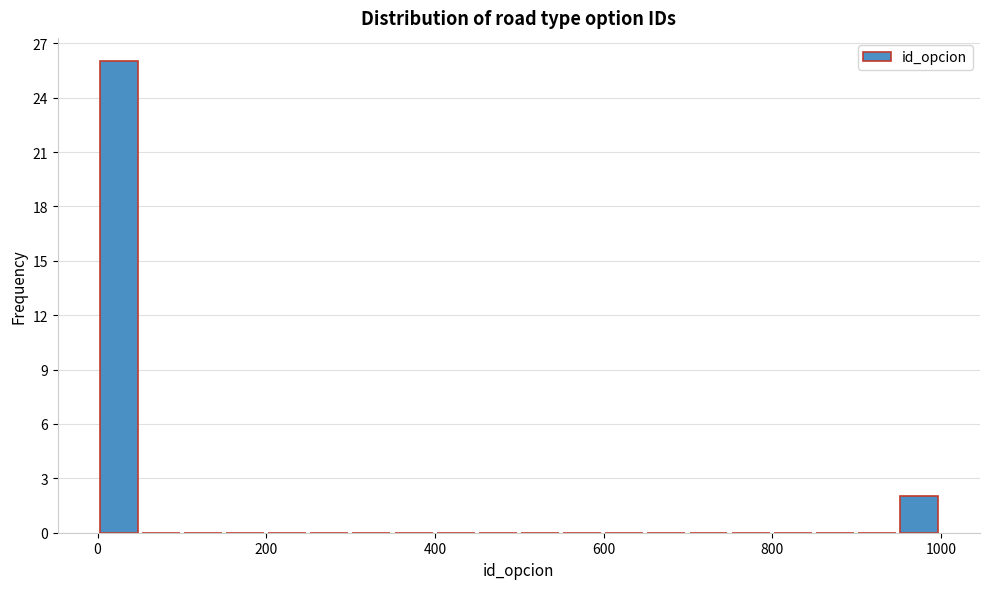

Around what value on the x-axis is the tallest bar? Give the approximate position of its centre, as read against the axis.

20